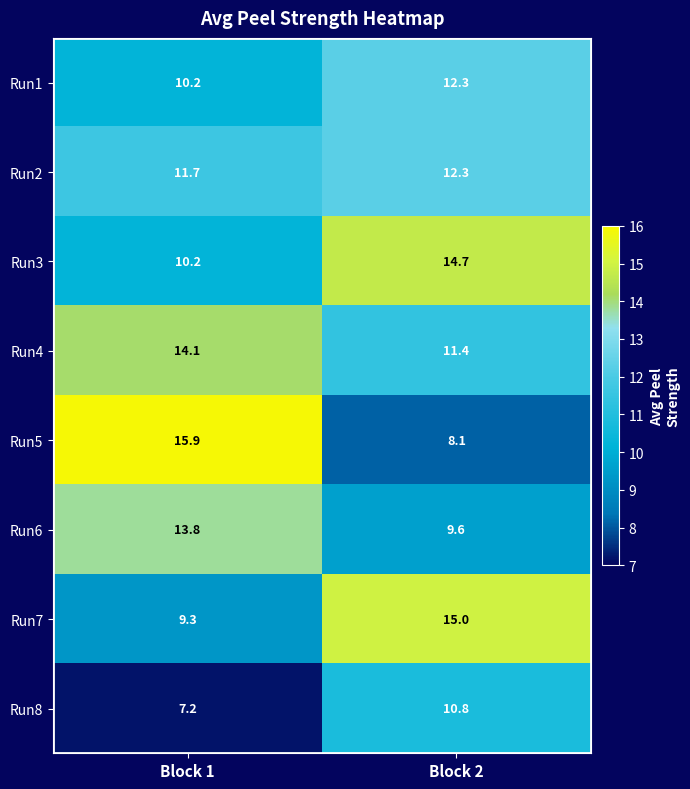

List the labels in order of Run6 value, largest first.

Block 1, Block 2